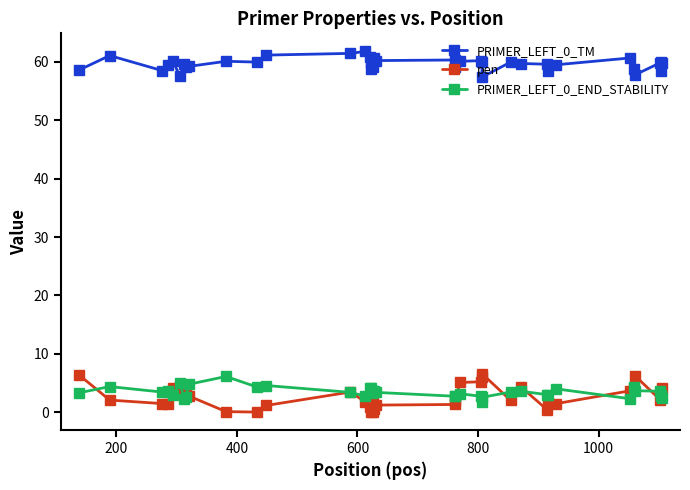

What is the value of the PRIMER_LEFT_0_END_STABILITY point at the 7th from the left?

2.3